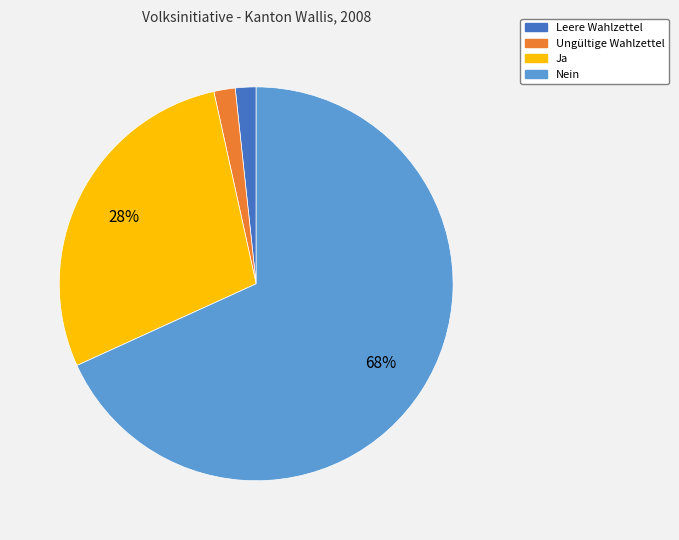

Is there a majority slice in this chart?

Yes